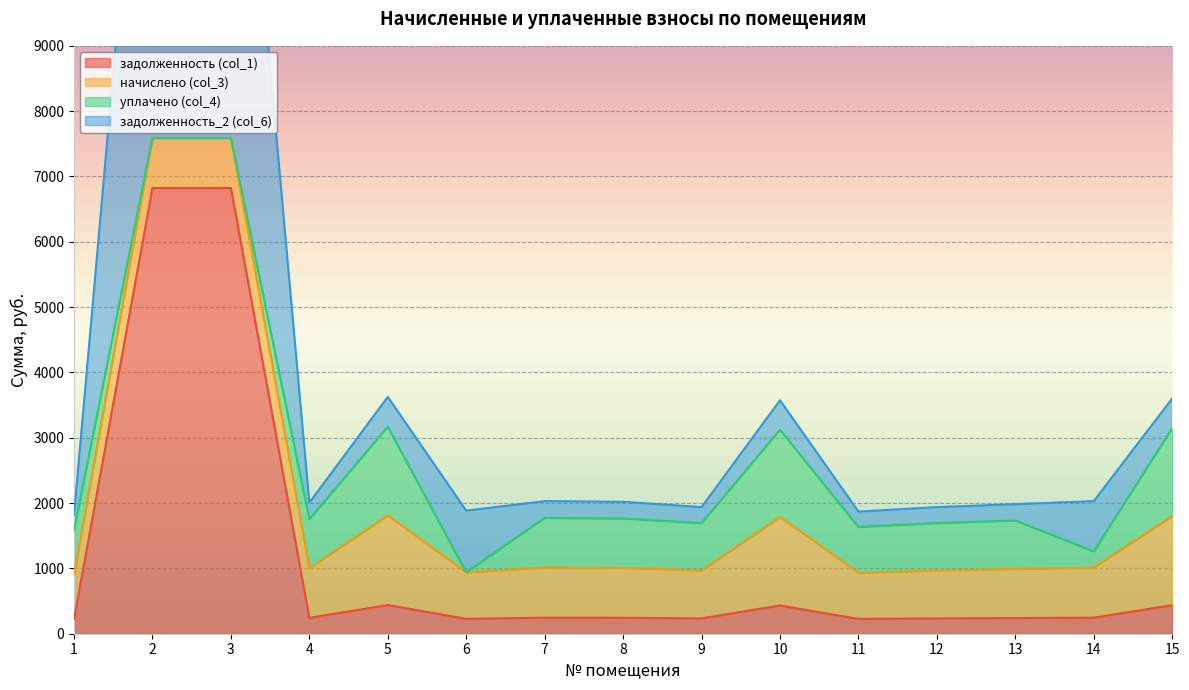

Between 8 and 10, which series saw the biggest shift?

задолженность_2 (col_6)